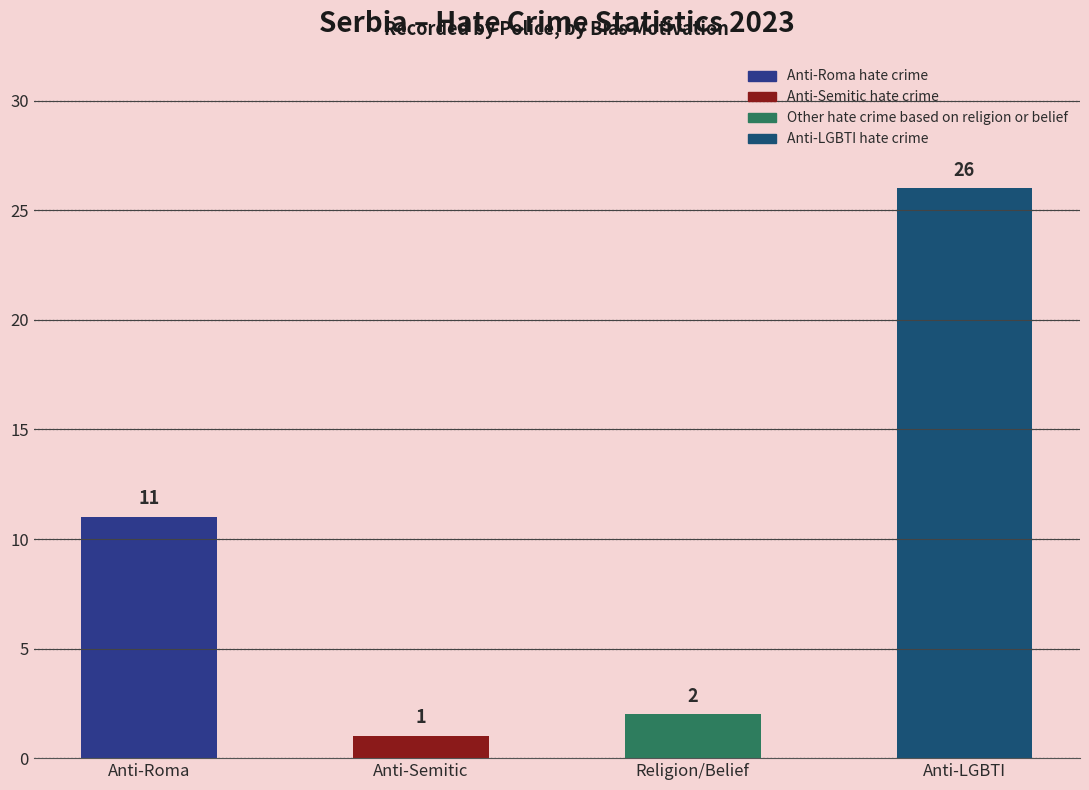

The chart shows a value of 11 at Anti-Roma. True or false?

True